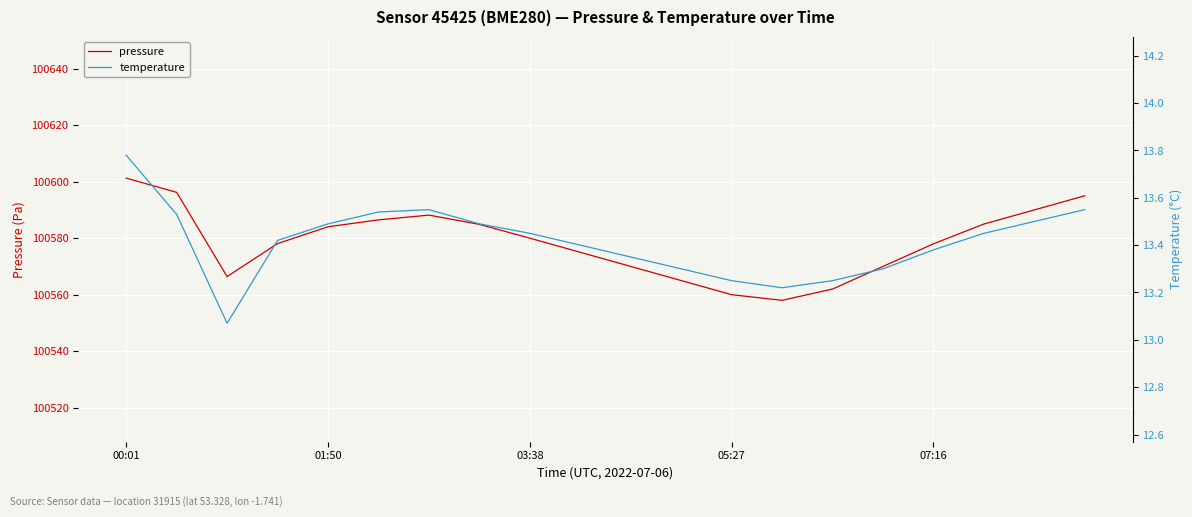

Count the number of categories in the chart.

20